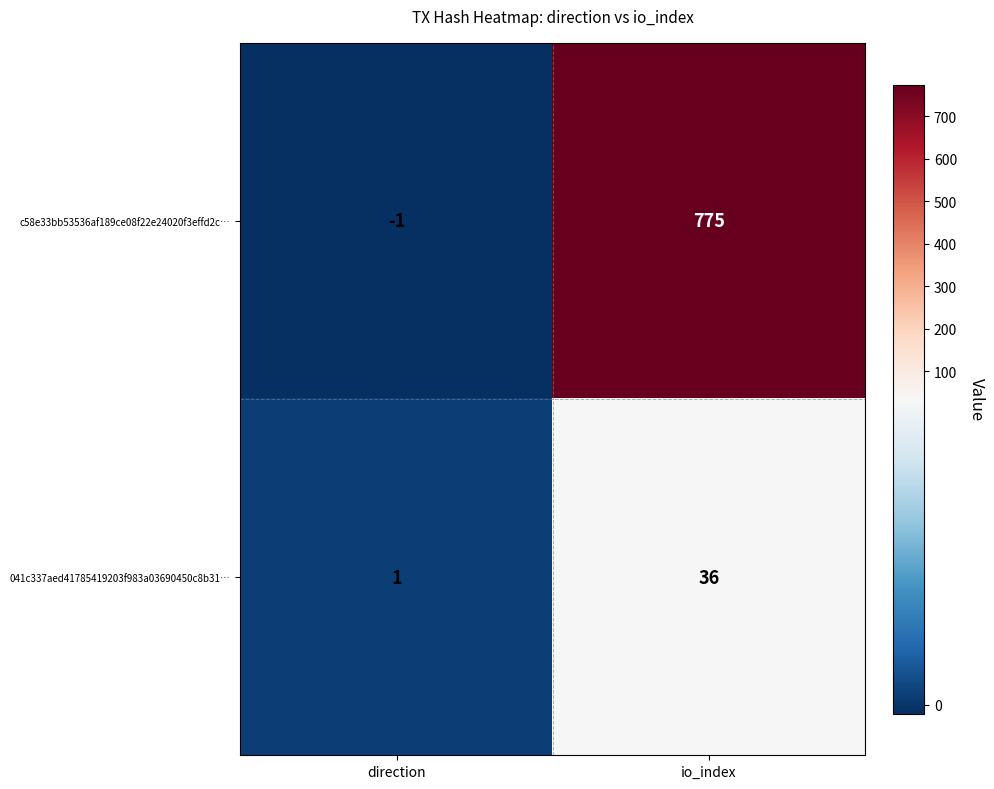

Is the value of 041c337aed41785419203f983a03690450c8b31… at direction greater than the value of c58e33bb53536af189ce08f22e24020f3effd2c… at io_index?

No